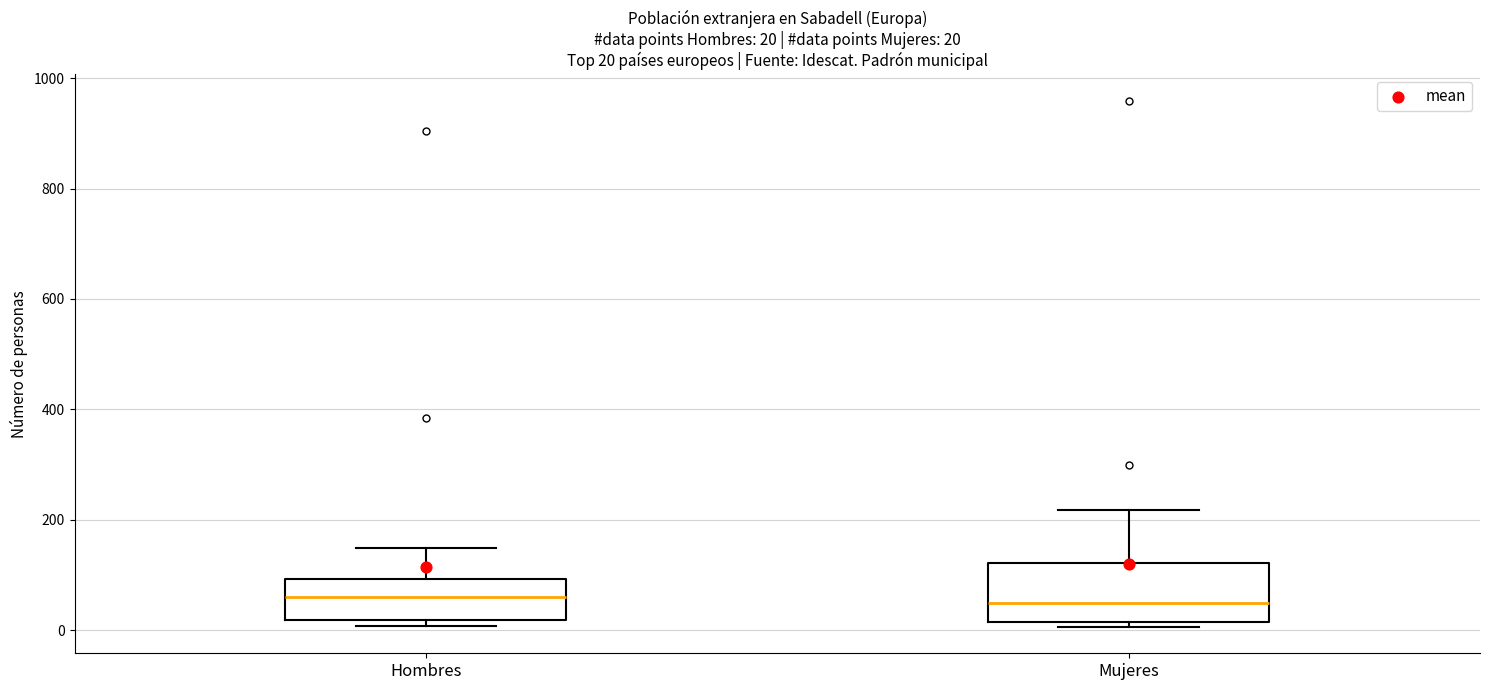

Comparing the boxes themselves (not the whiskers), which one is the tallest?

Mujeres